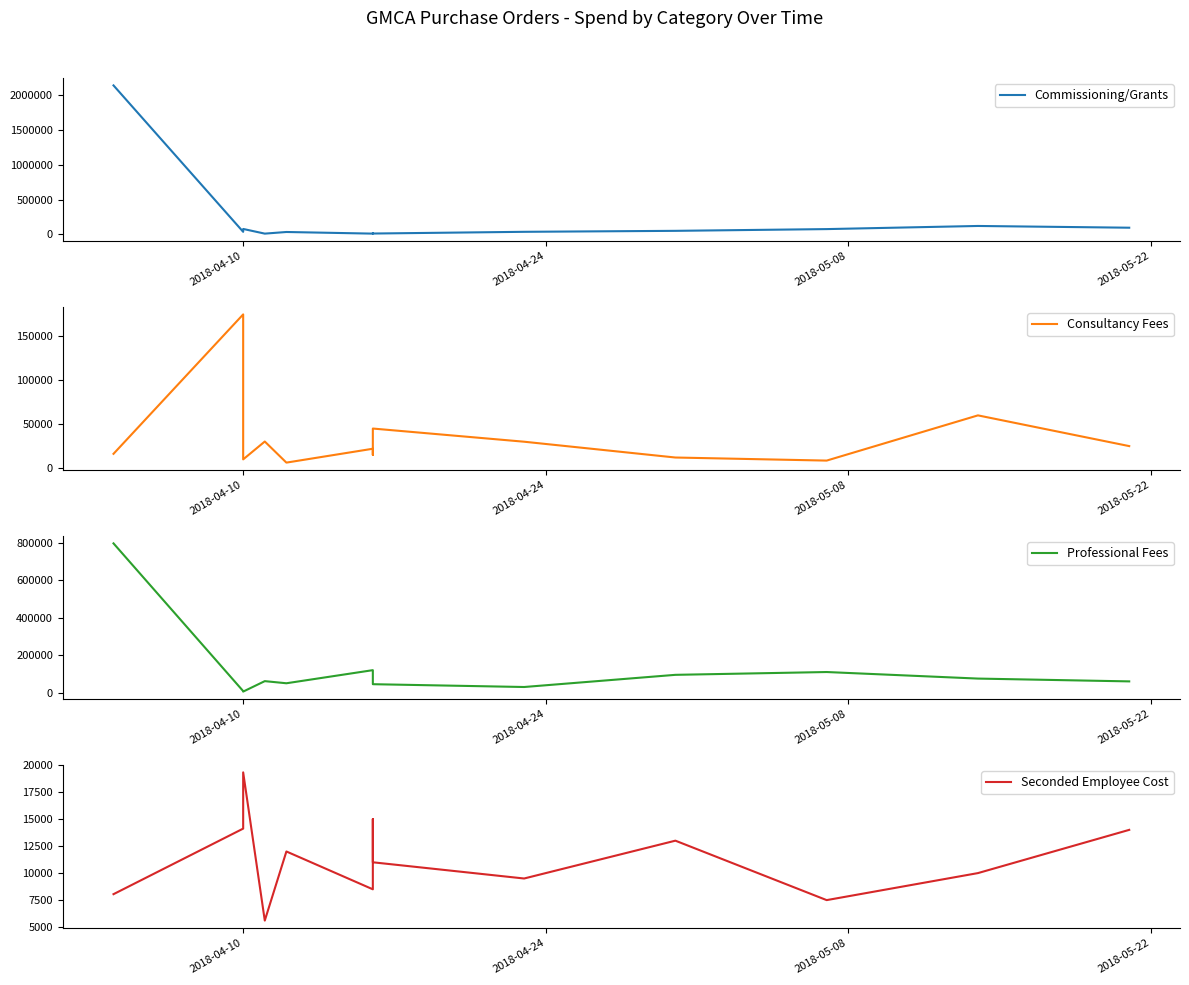

How many interior local peaks does the Consultancy Fees series have?

5